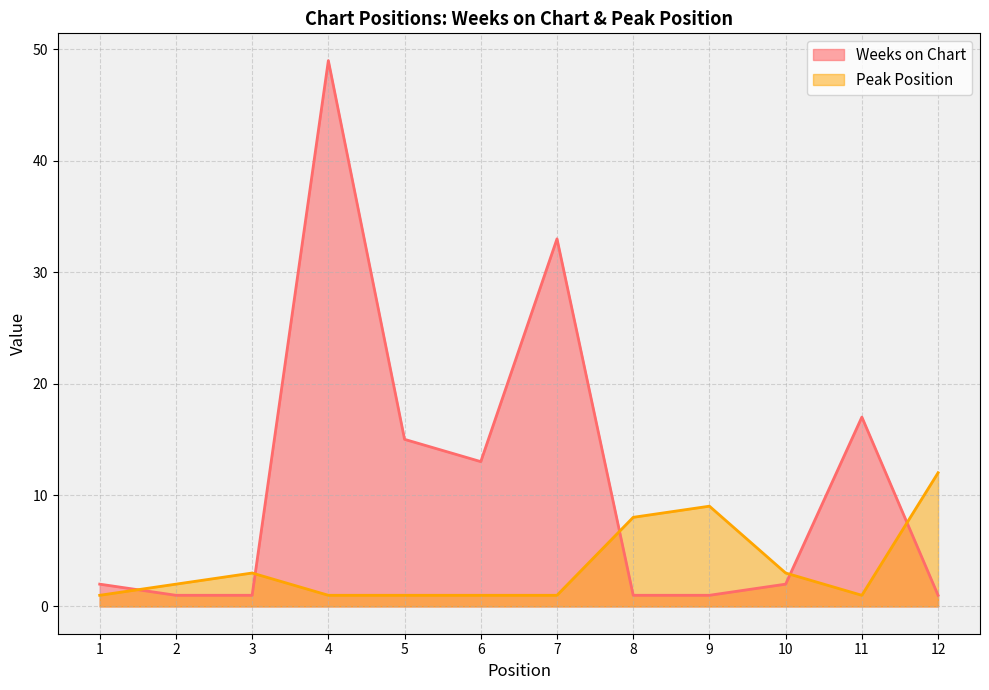

Does the chart have visible grid lines?

Yes